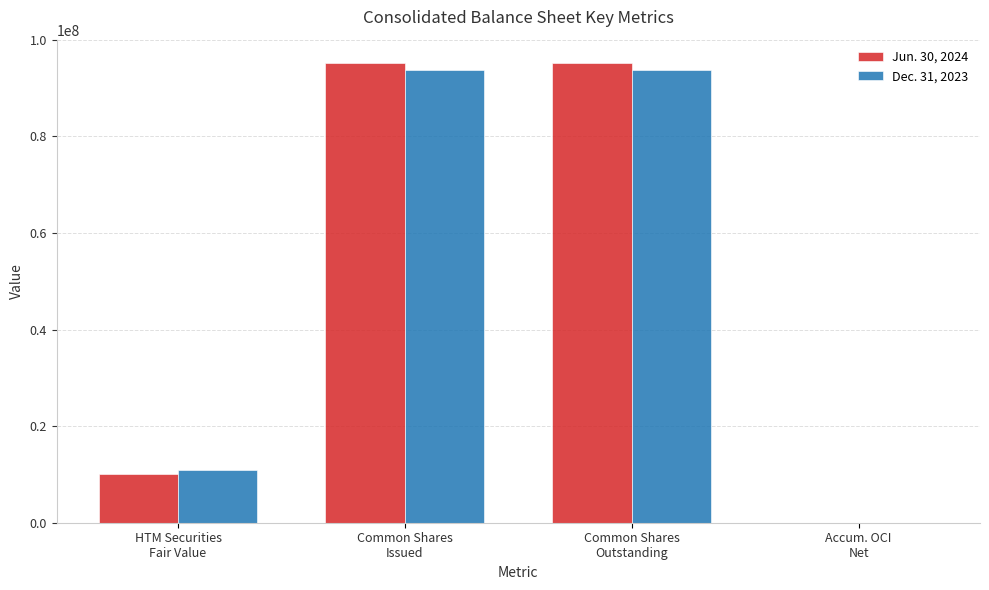

How many positive values does the Dec. 31, 2023 series have?

3